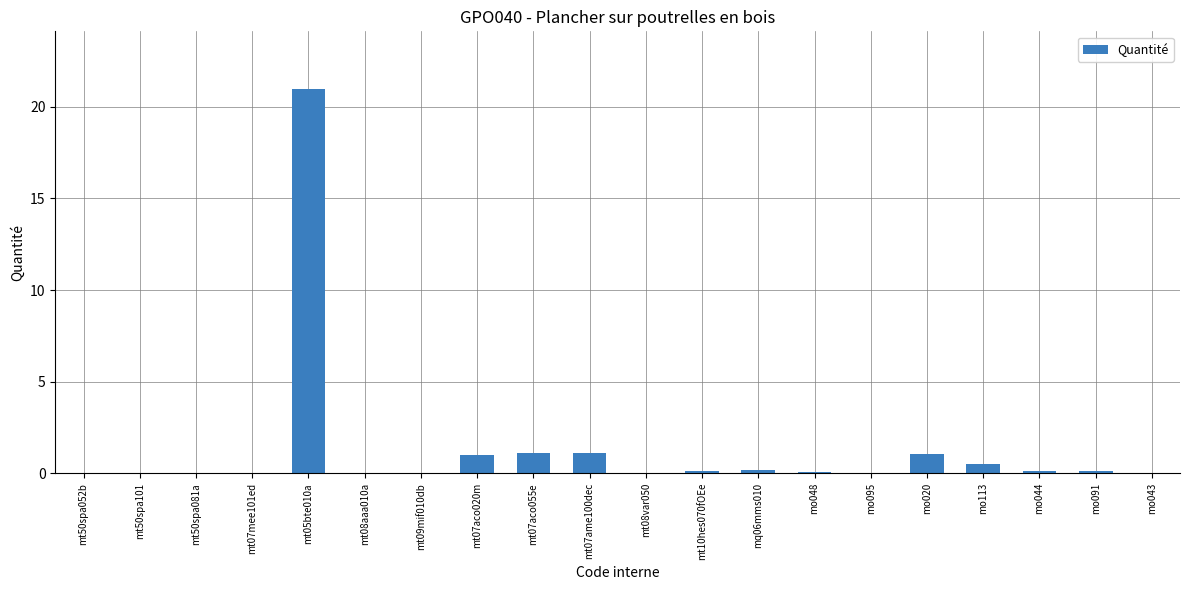

What is the sum of all values?

26.6